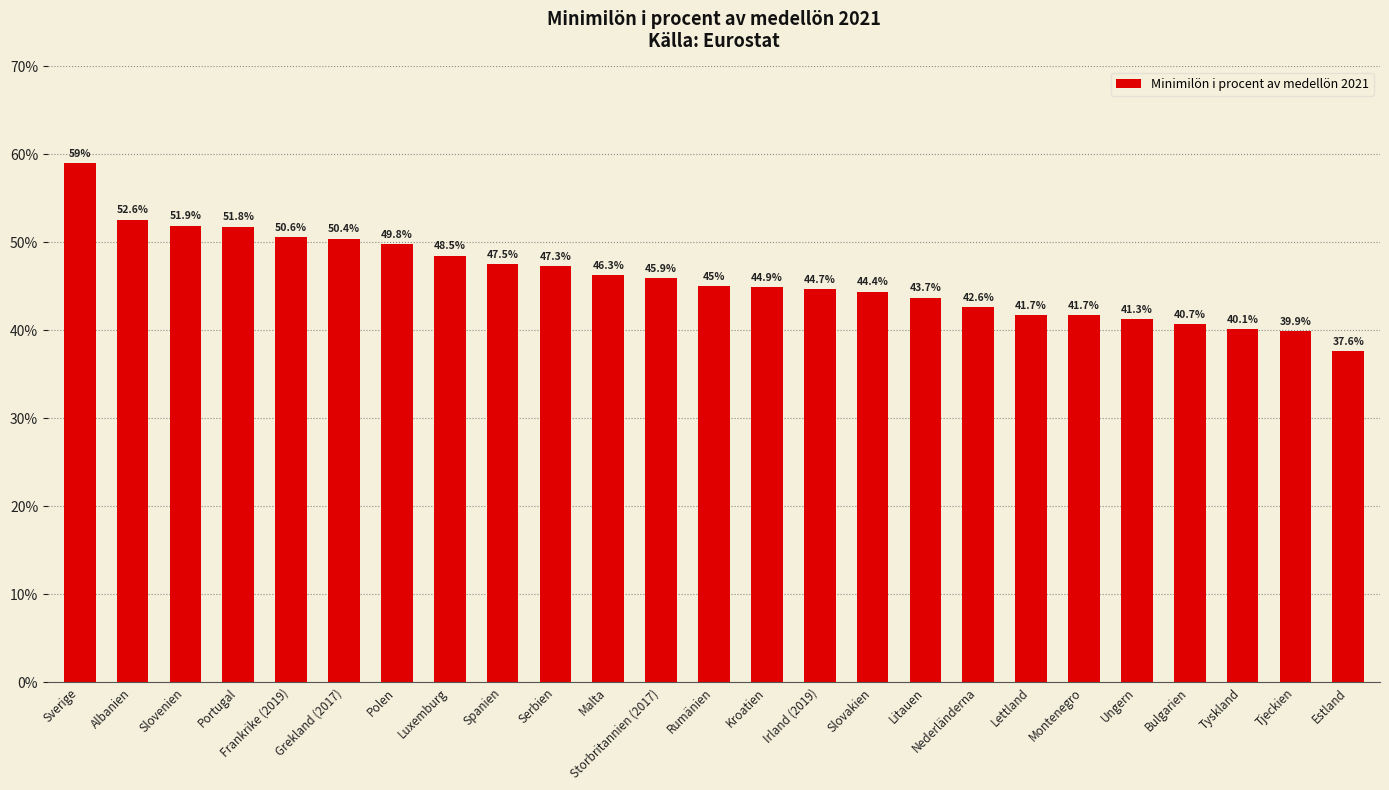

Where does the data first go above 45?

Sverige